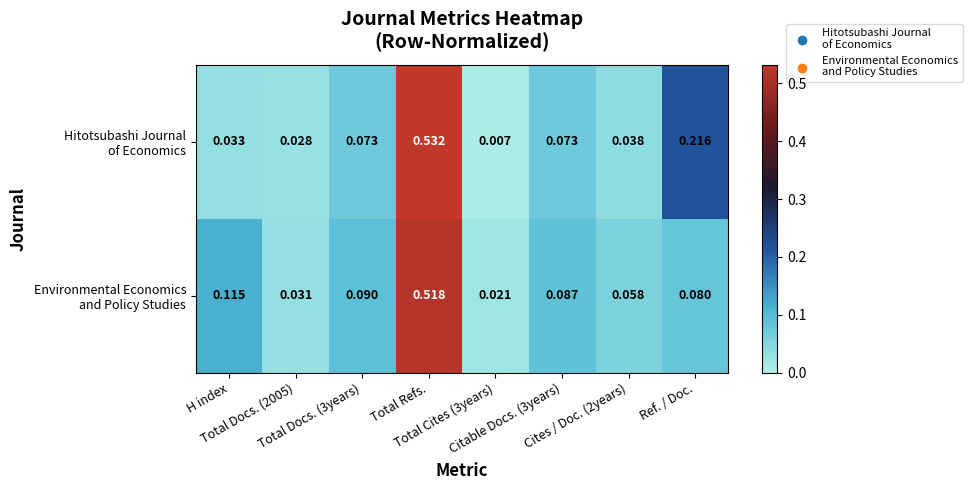

How many categories are shown in the chart?

8